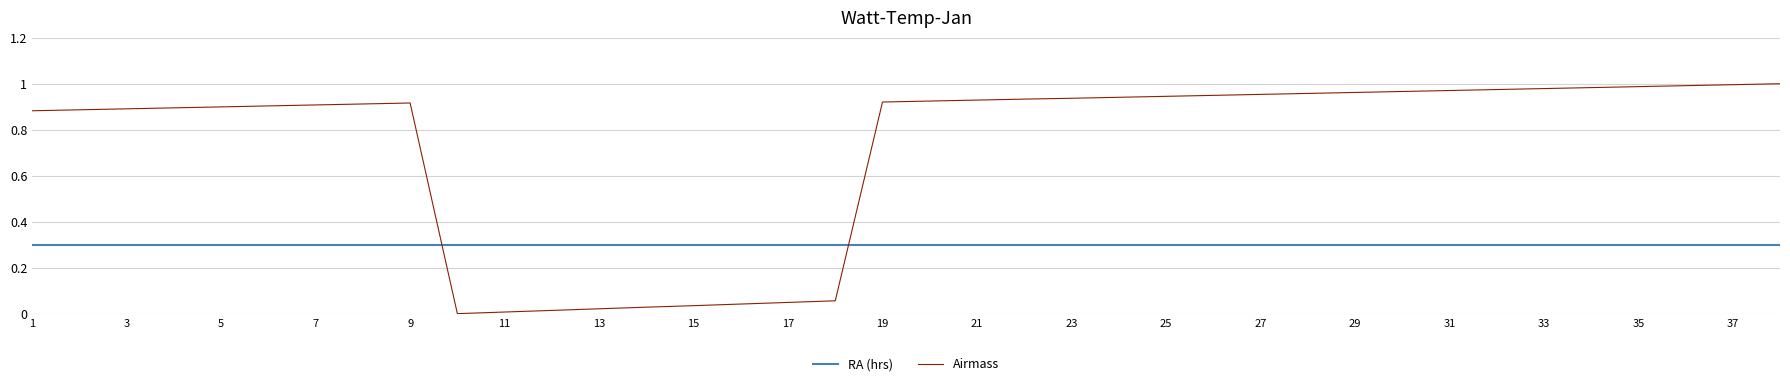

How many lines are shown in the chart?

2